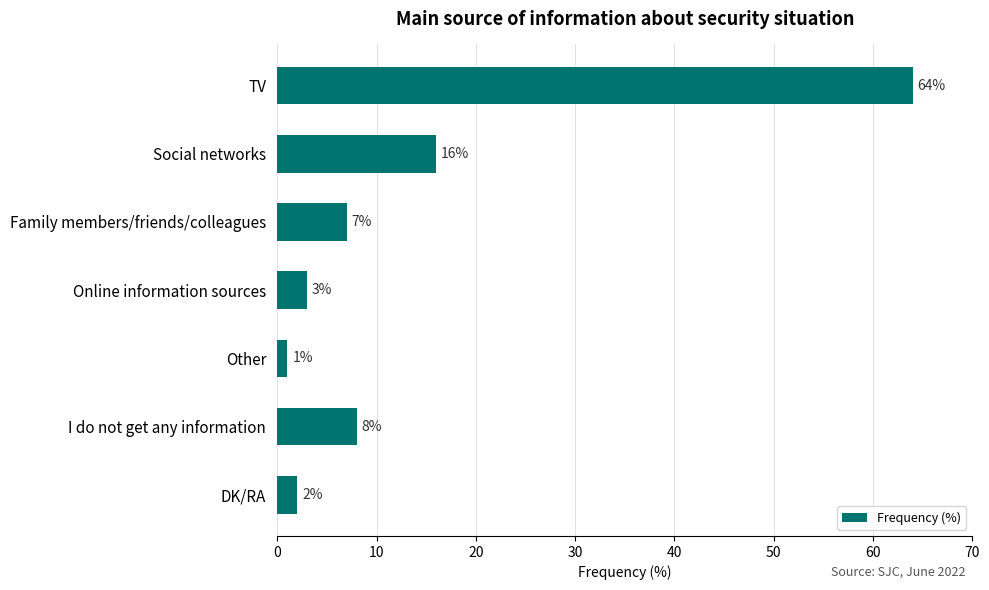

Reading top to bottom, transcribe all the data shown in this chart.

TV=64	Social networks=16	Family members/friends/colleagues=7	Online information sources=3	Other=1	I do not get any information=8	DK/RA=2